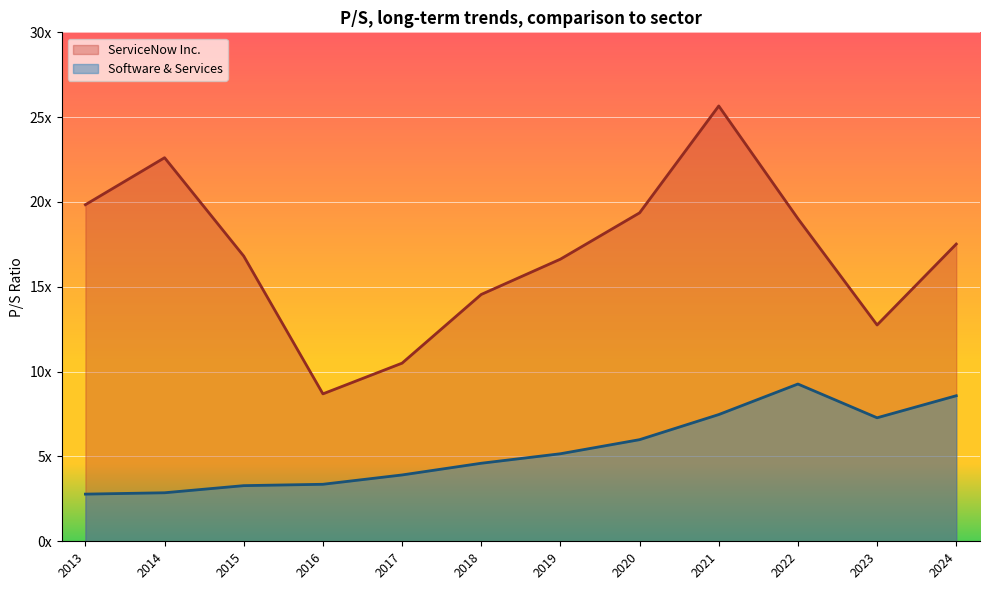

Is it true that ServiceNow Inc. equals 8.1 at 2022-02-03?

False